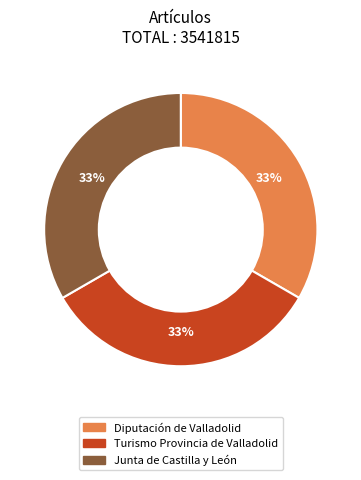

What percentage is the Diputación de Valladolid slice, to the nearest percent?

33%